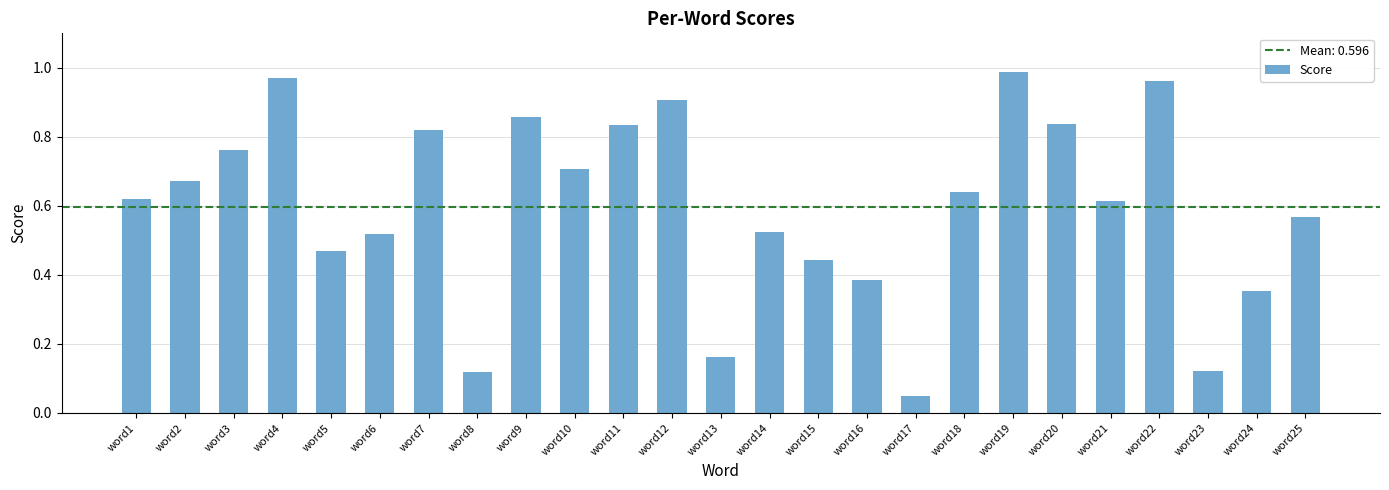

What is the sum of the values at word25 and word19?

1.6